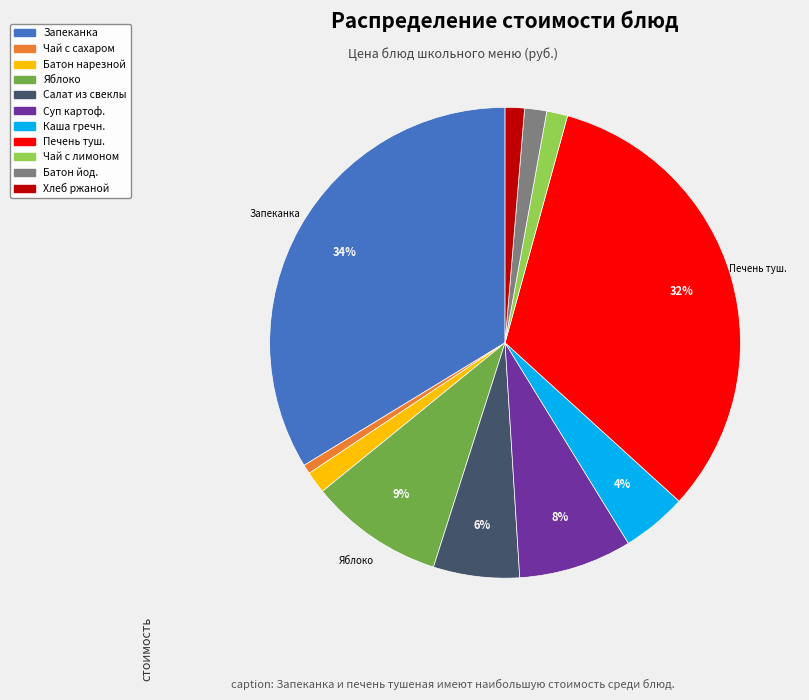

Does any single category account for the majority?

No